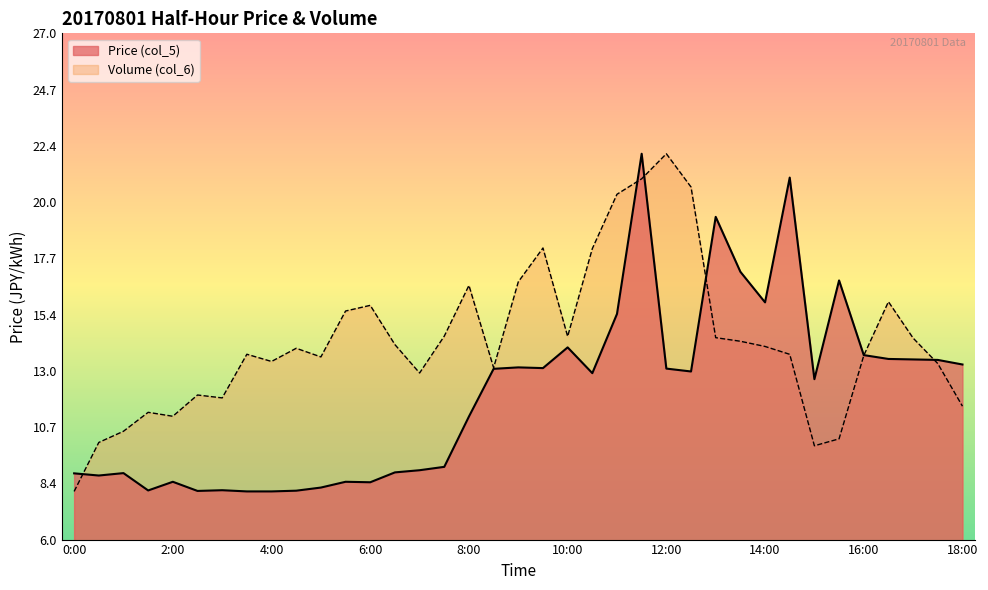

After their last crossing, which series has the higher values: Price (col_5) or Volume (col_6)?

Price (col_5)